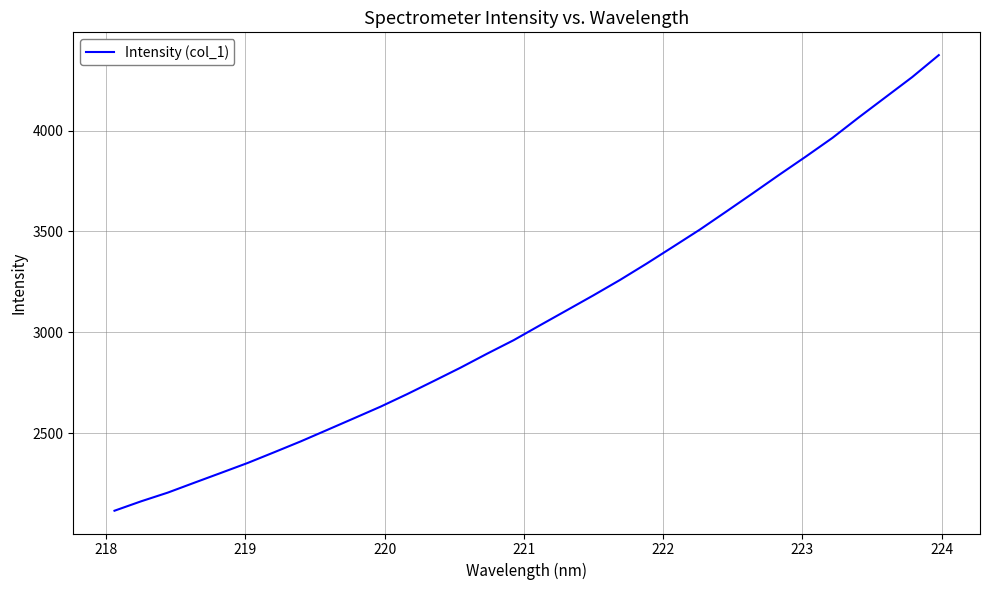

What is the maximum value shown in the chart?

4374.6